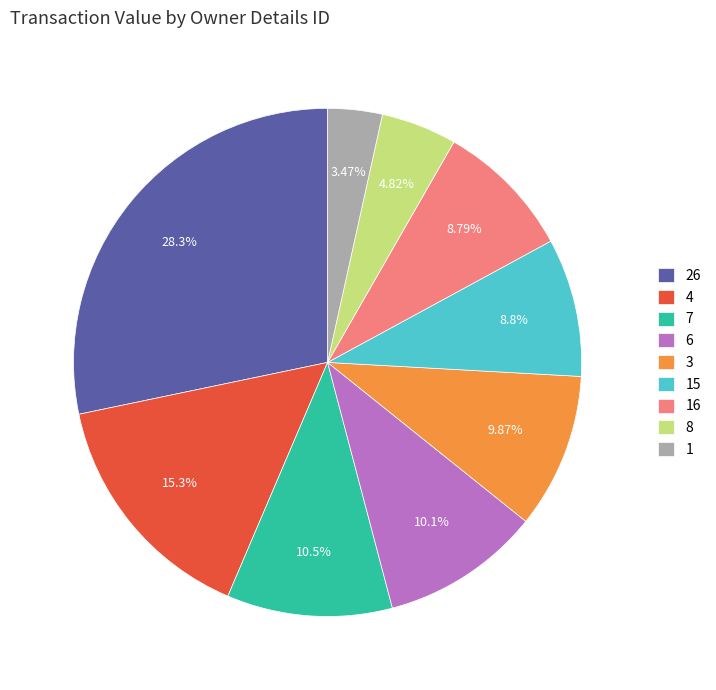

Which has a higher value, 15 or 8?

15